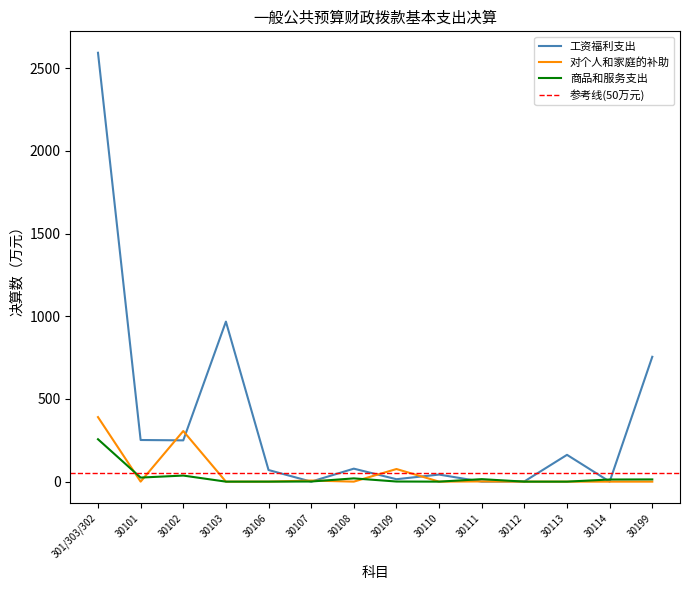

Rank the categories by 工资福利支出 value from highest to lowest.

301/303/302, 30103, 30199, 30101, 30102, 30113, 30108, 30106, 30110, 30109, 30112, 30107, 30111, 30114